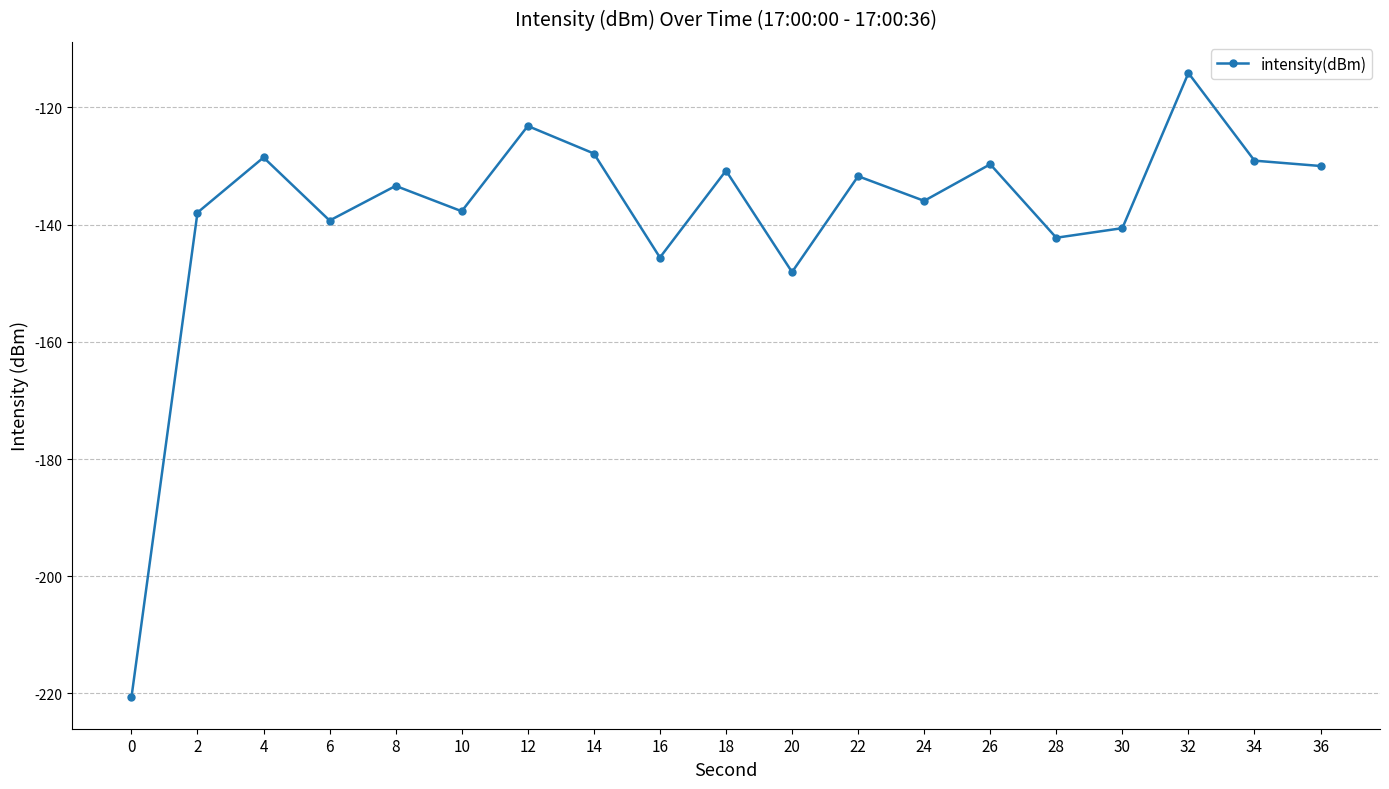

Does the chart have visible grid lines?

Yes